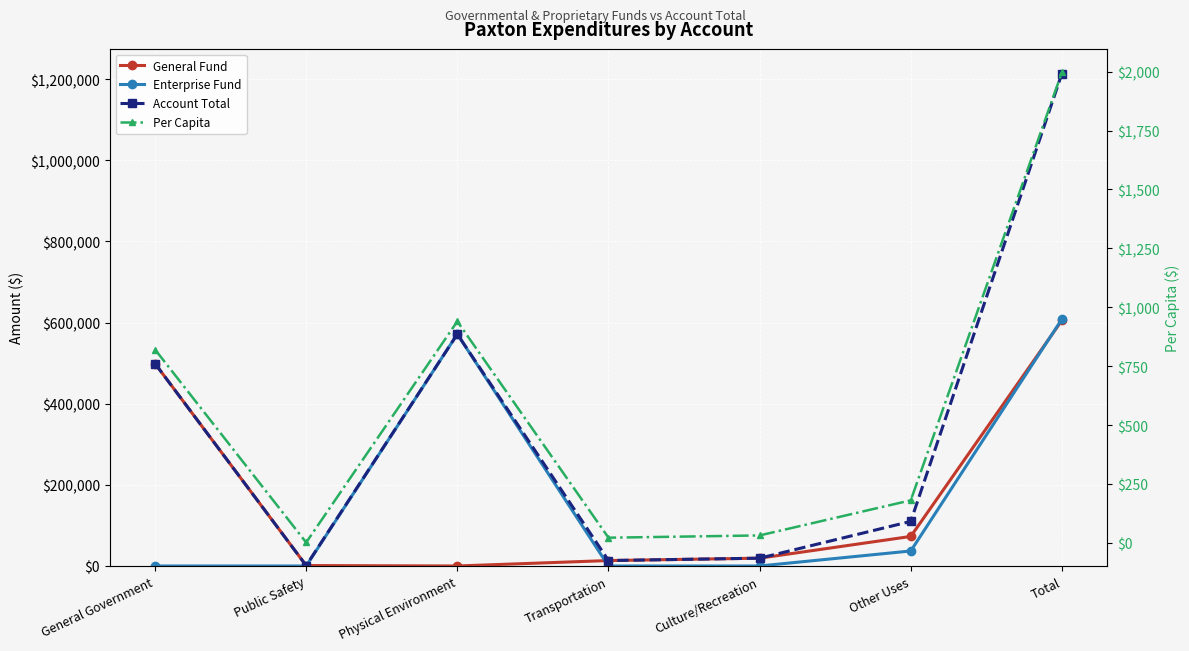

Reading left to right, list all the values displayed in this chart.

General Fund: 498935.0	1056.0	0.0	13379.0	19232.0	72848.0	605450.0
Enterprise Fund: 0.0	0.0	571511.0	0.0	0.0	36999.0	608510.0
Account Total: 498935.0	1056.0	571511.0	13379.0	19232.0	109847.0	1213960.0
Per Capita: 820.6	1.7	940.0	22.0	31.6	180.7	1996.6